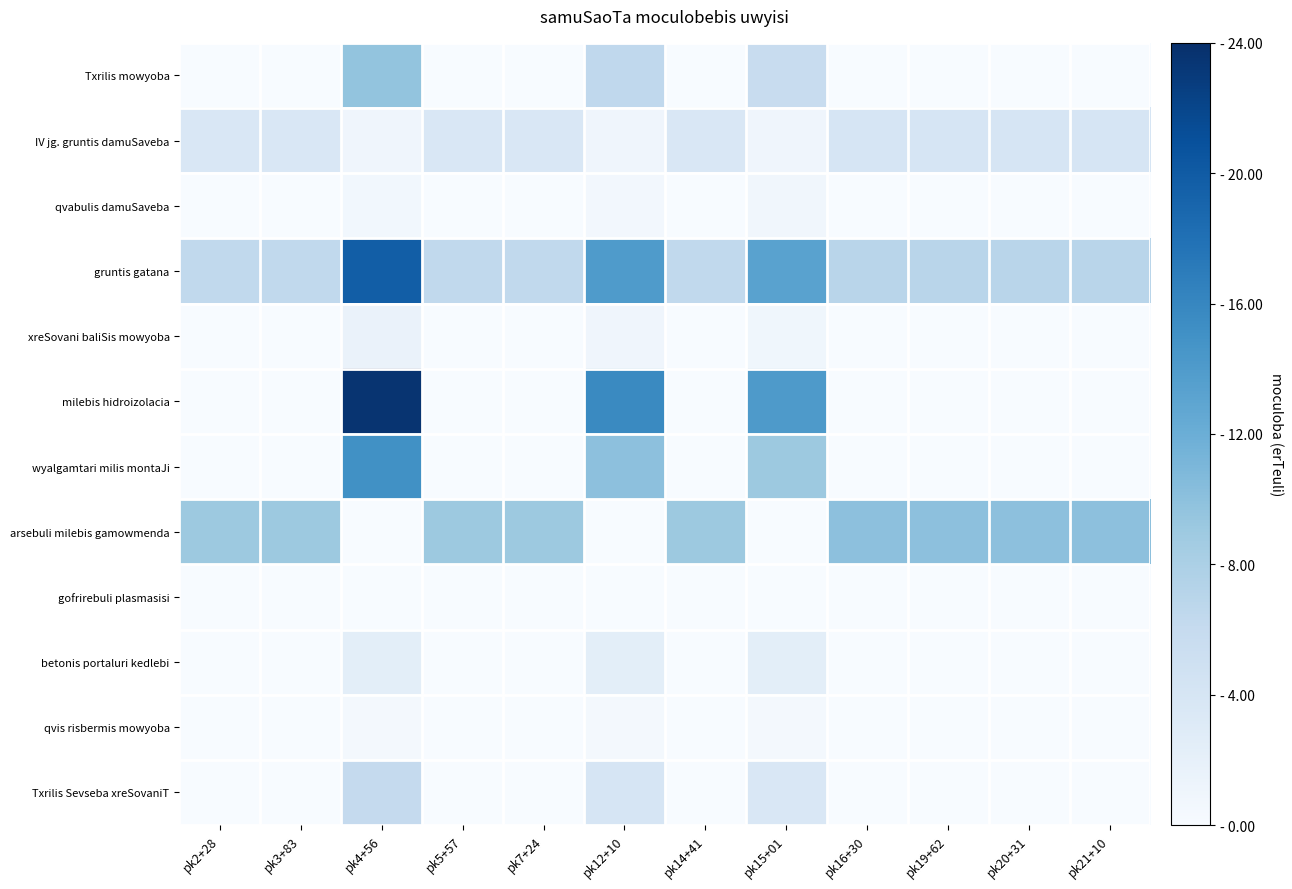

At how many categories does at least one series exceed 10?

3